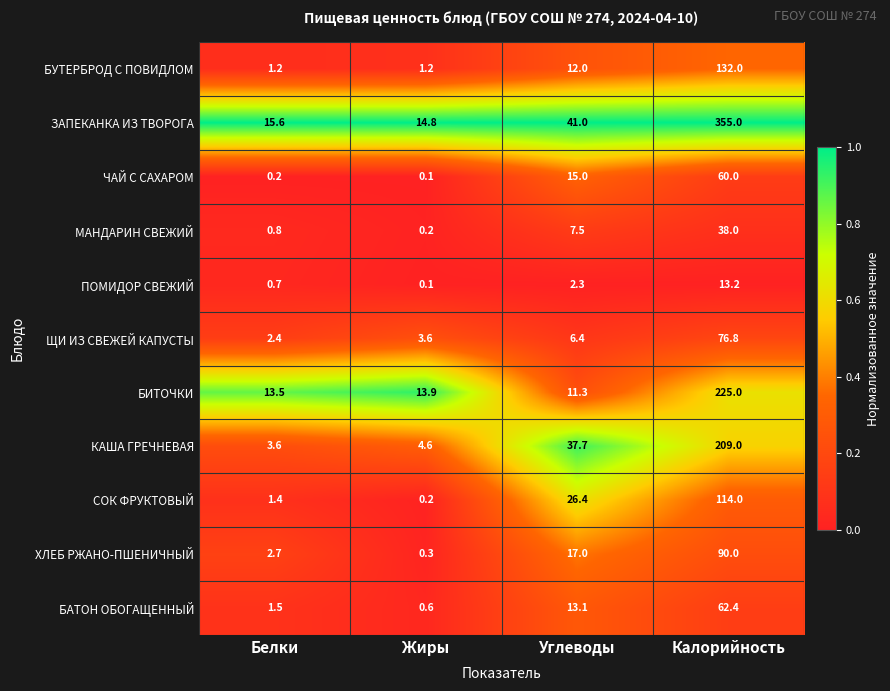

Which series changed the most between Углеводы and Калорийность?

ЗАПЕКАНКА ИЗ ТВОРОГА